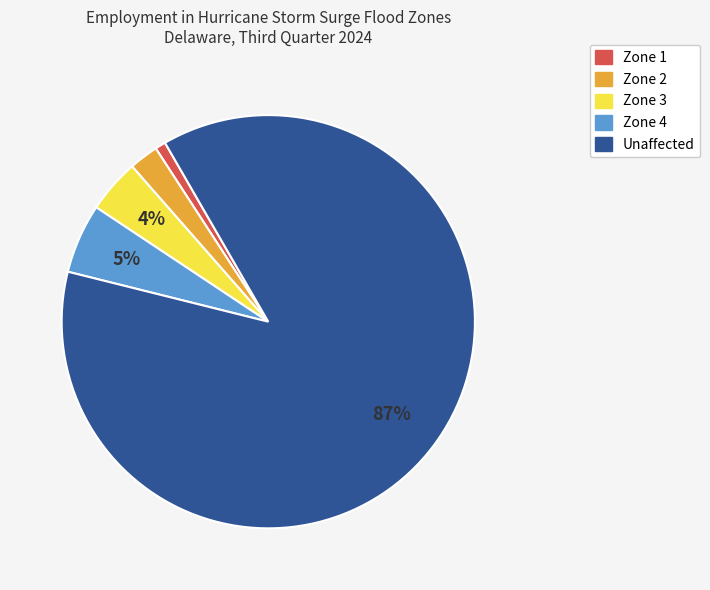

Which slice represents more than half of the pie?

Unaffected